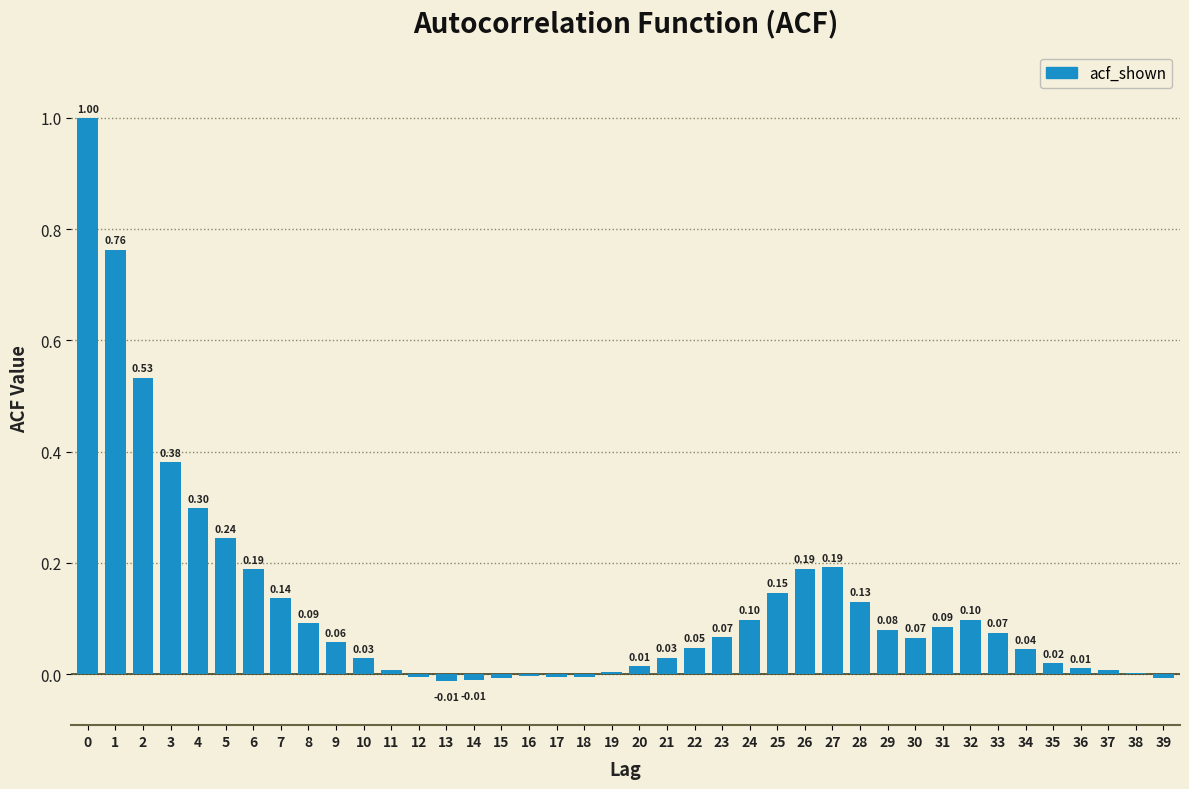

What is the change in value from 2 to 6?

-0.3